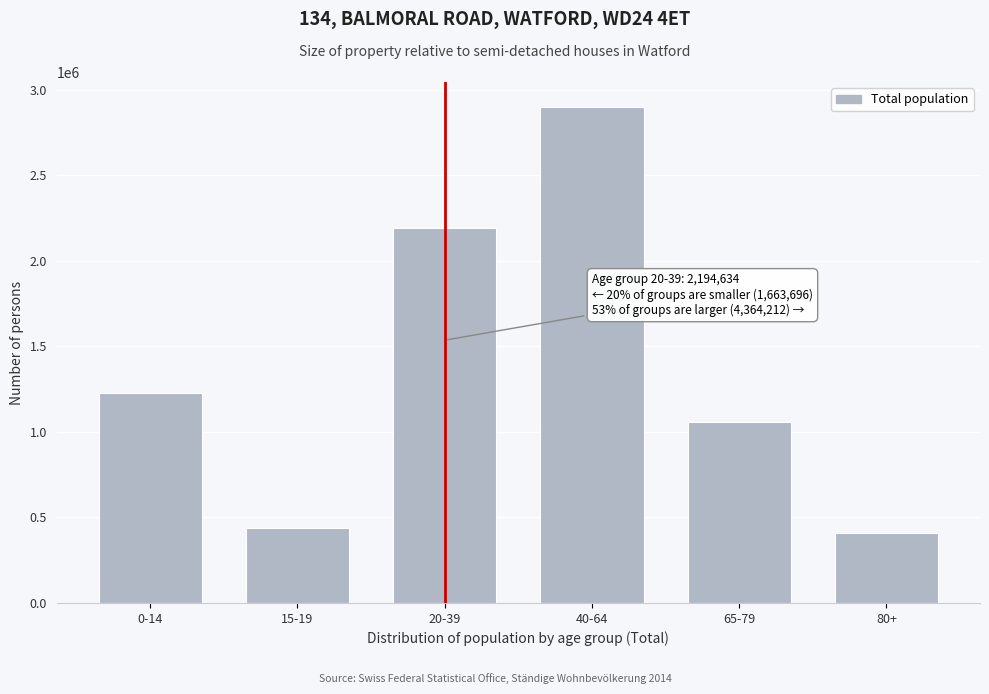

Reading left to right, list all the values displayed in this chart.

0-14=1224969	15-19=438727	20-39=2194634	40-64=2900140	65-79=1055562	80+=408510